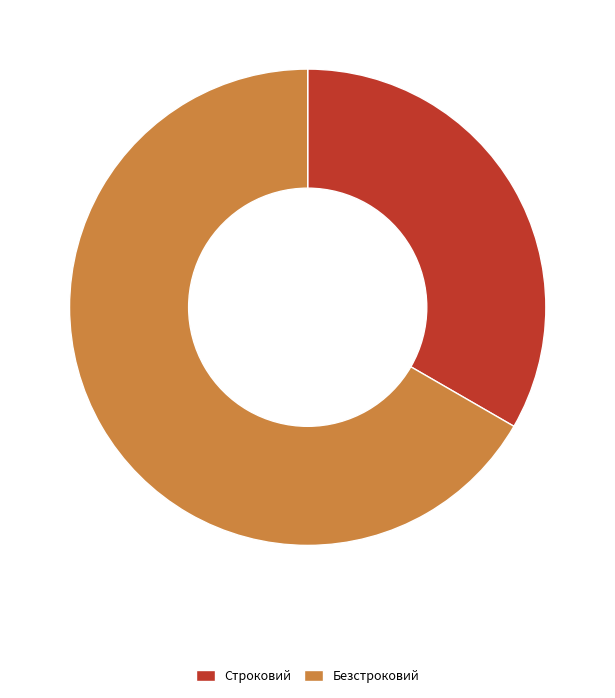

Which has a higher value, Безстроковий or Строковий?

Безстроковий